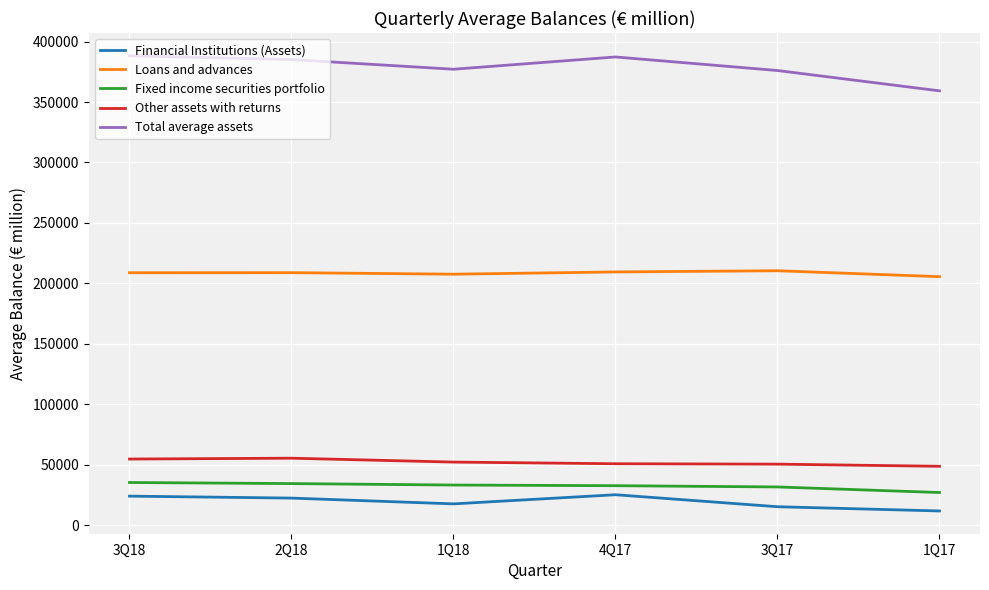

True or false: Total average assets has a value of 638507 at 2Q18.

False